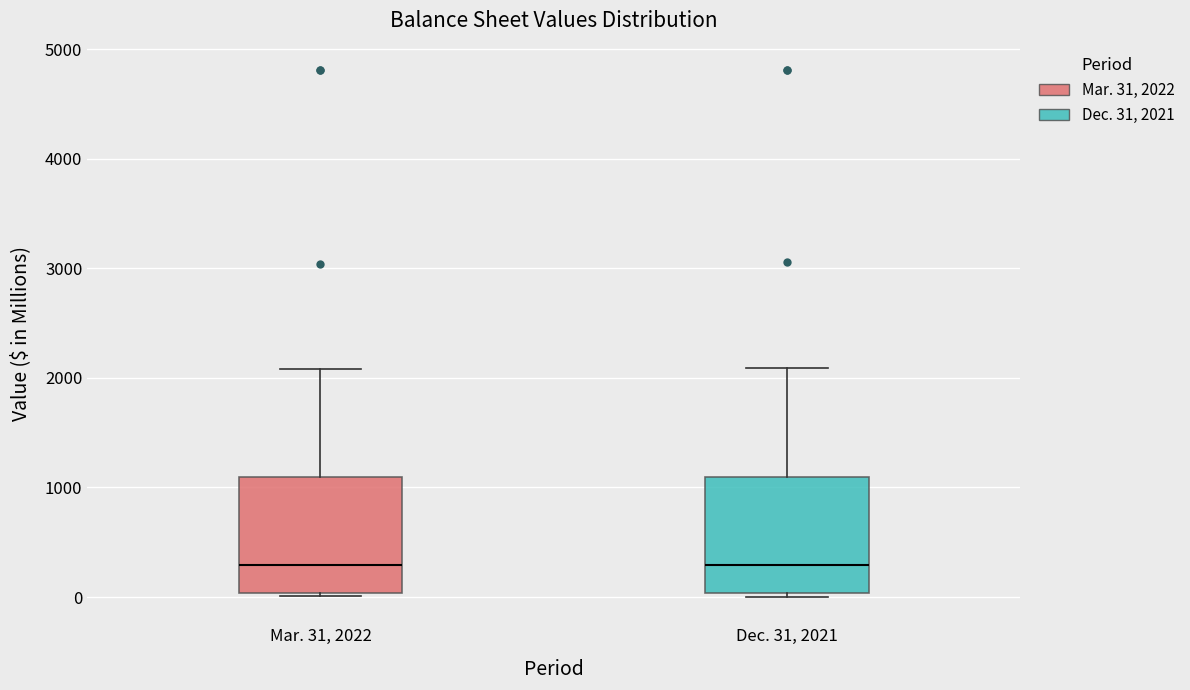

Reading left to right, transcribe this box plot: for each box, give where its median line is, the range the box spans, and where its two whiskers end, as read against the y-axis. The values are not printed on the chart, so give them approximately, as read against the axis.

Mar. 31, 2022: median 300, box 0 to 1100, whiskers 0 (just below the box's lower edge) to 2100
Dec. 31, 2021: median 300, box 0 to 1100, whiskers 0 (just below the box's lower edge) to 2100